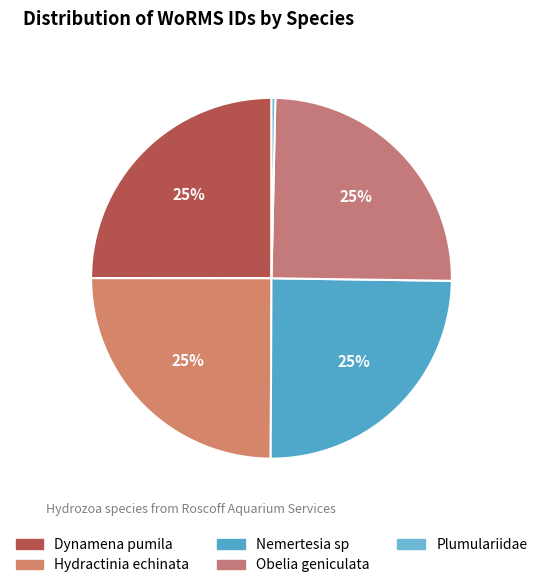

Which has a higher value, Hydractinia echinata or Plumulariidae?

Hydractinia echinata